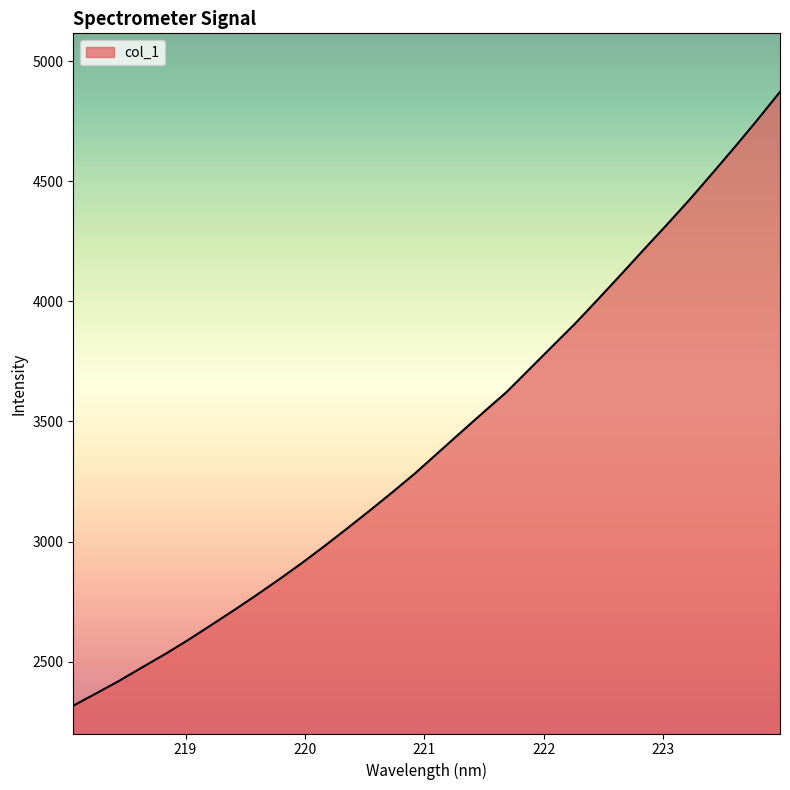

What is the minimum value shown in the chart?

2316.3